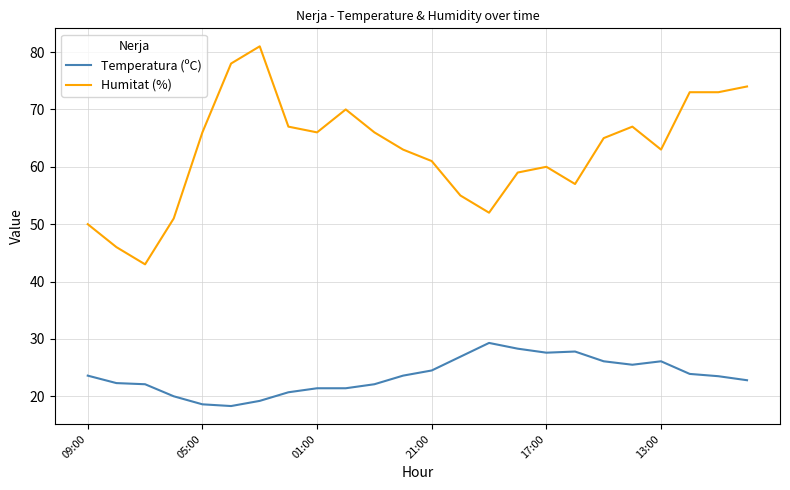

What is the minimum value for Humitat (%)?

43.0